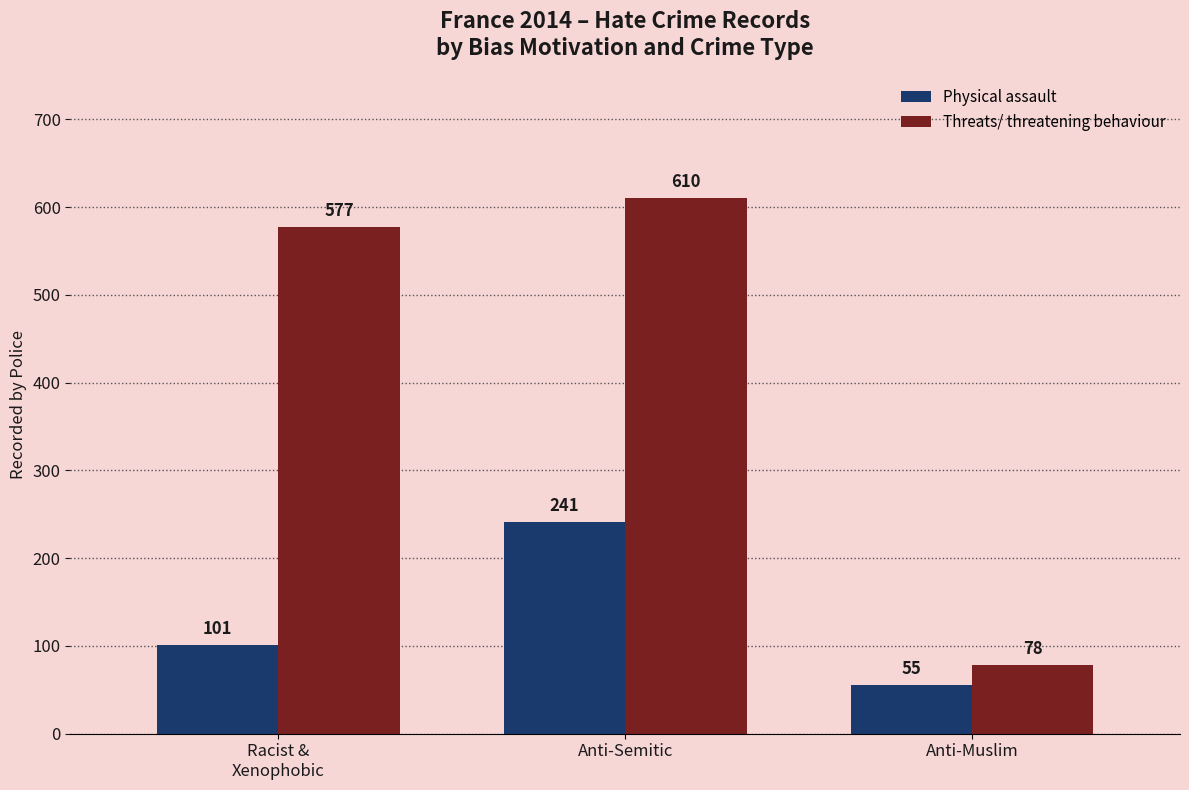

Reading left to right, list all the values displayed in this chart.

Physical assault: 101	241	55
Threats/ threatening behaviour: 577	610	78